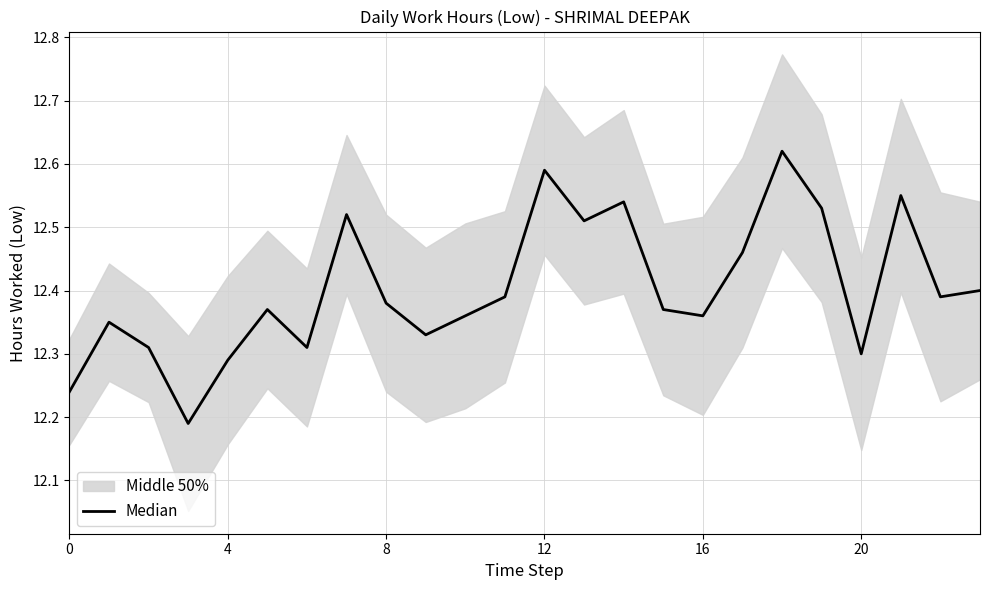

The chart shows a value of 12.4 at 15. True or false?

True